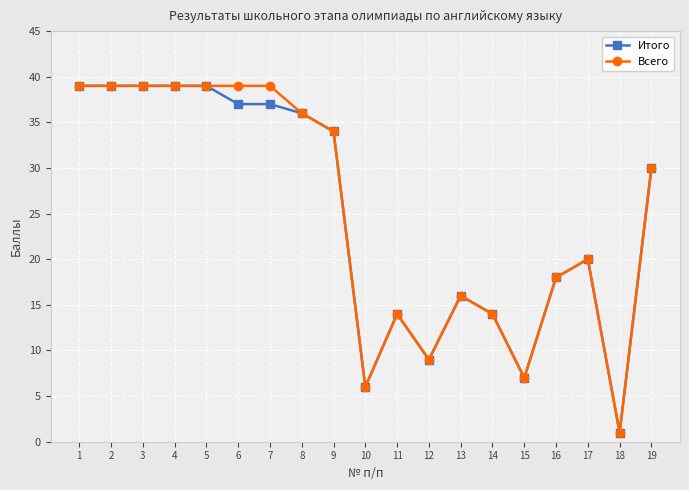

What is the highest value of the Всего series?

39